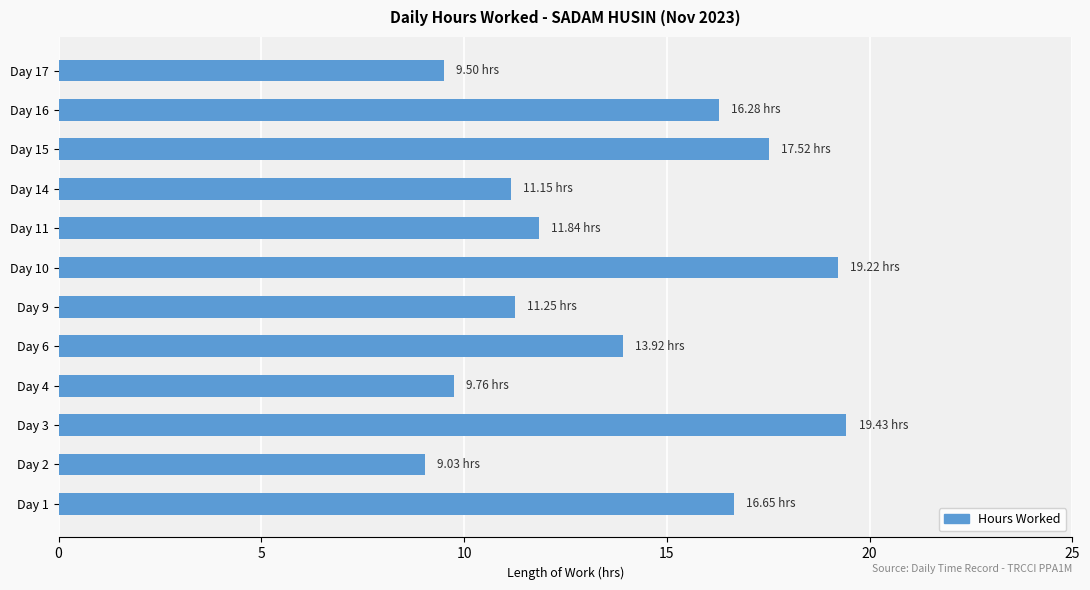

What is the sum of the values at Day 1 and Day 4?

26.4